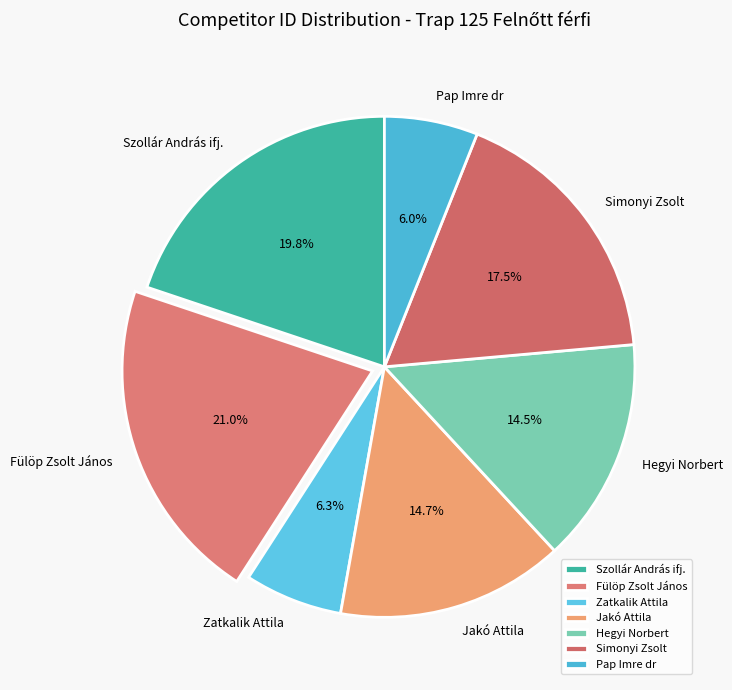

Is it true that Zatkalik Attila is 6% of the pie?

True